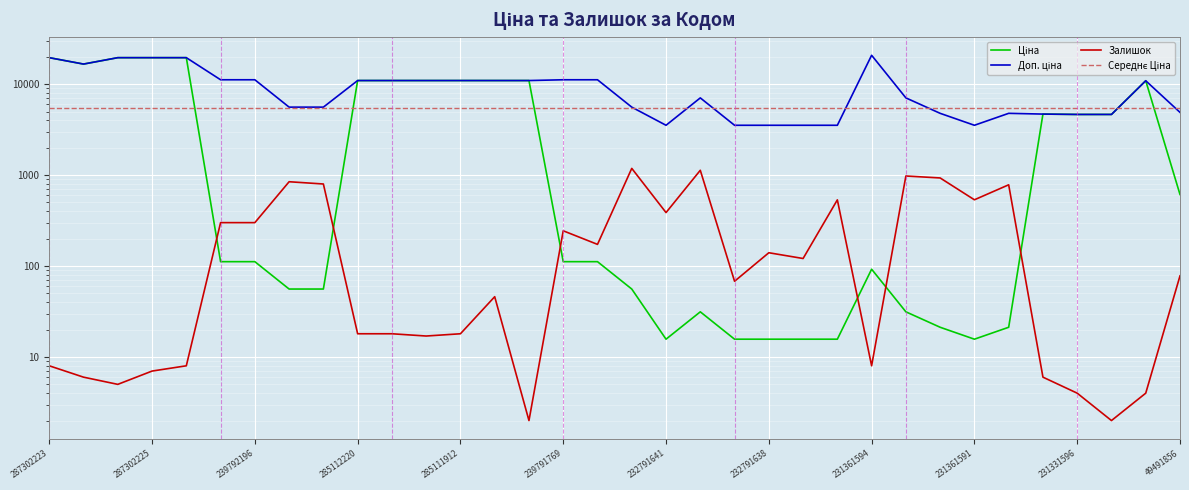

True or false: Ціна and Залишок intersect in this chart.

True